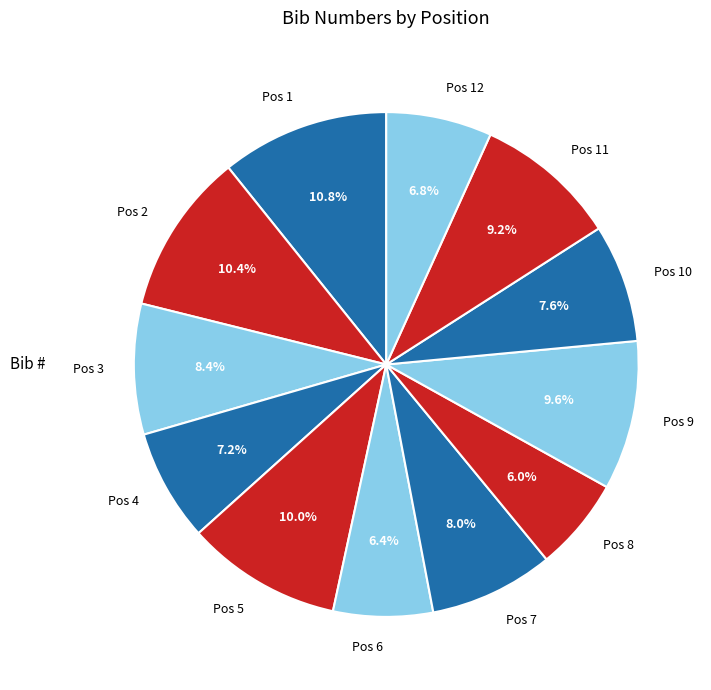

Which has a higher value, Pos 10 or Pos 12?

Pos 10